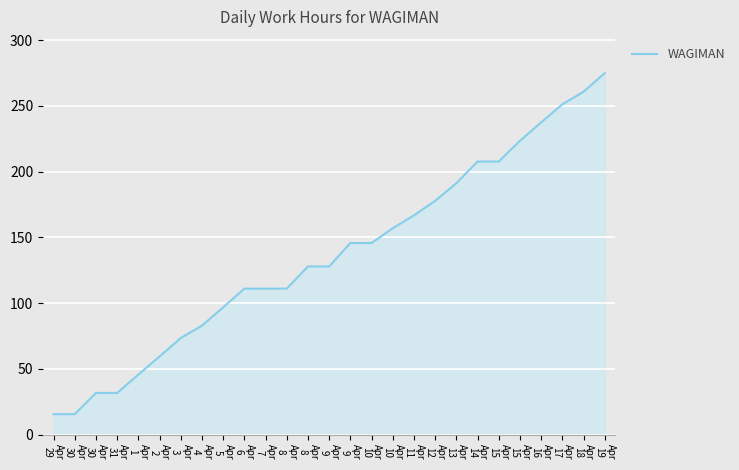

Is this an area chart (filled region under the line)?

Yes